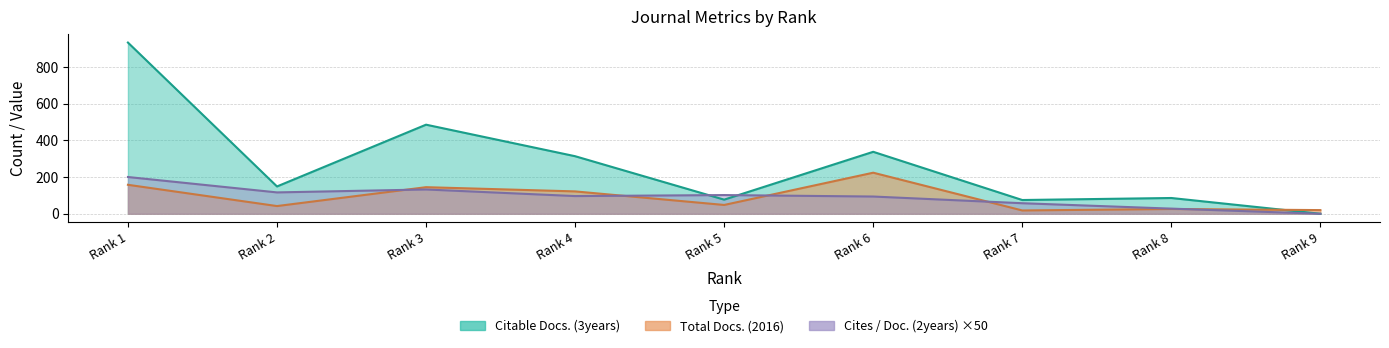

The Citable Docs. (3years) series shows 287.5 at Rank 1. True or false?

False